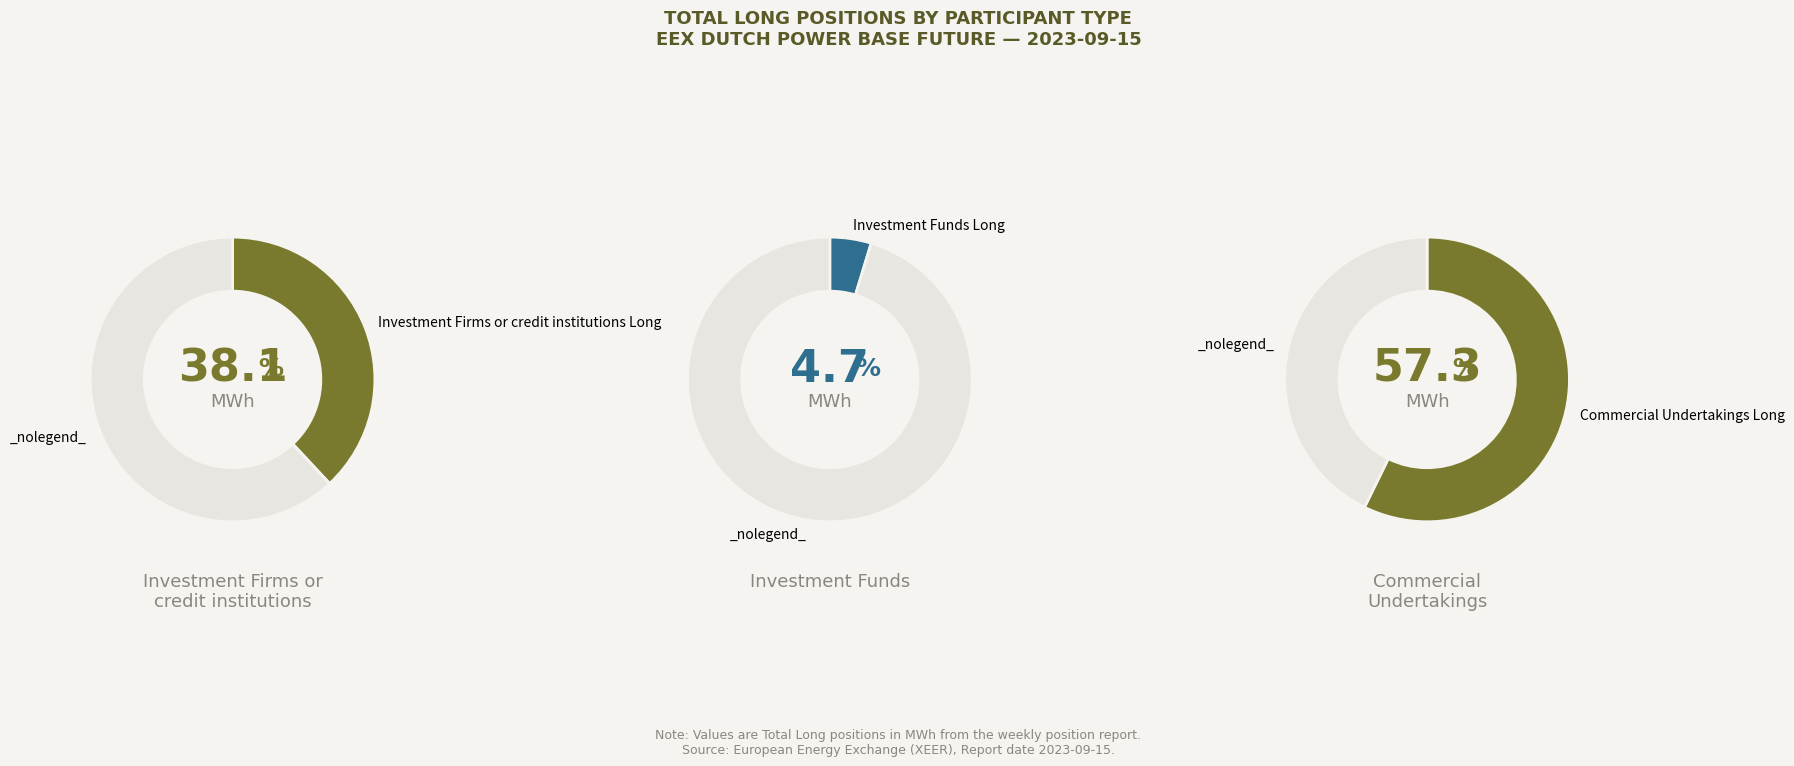

To the nearest percent, what is the difference between the largest and smallest slice percentages?

53%